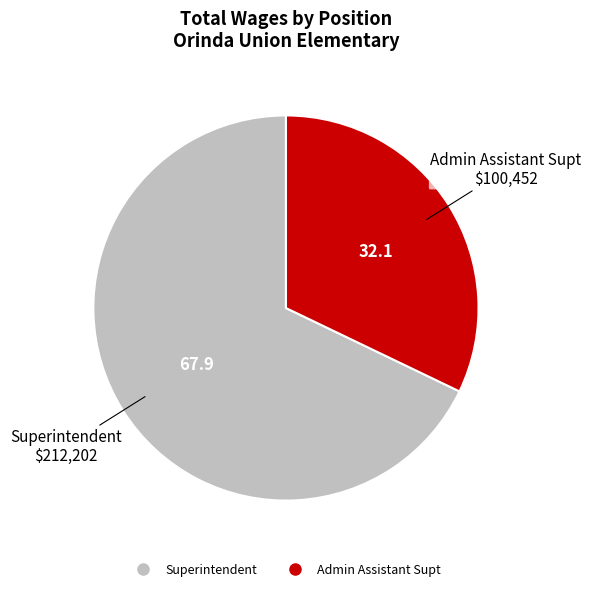

True or false: Superintendent accounts for 75% of the total.

False